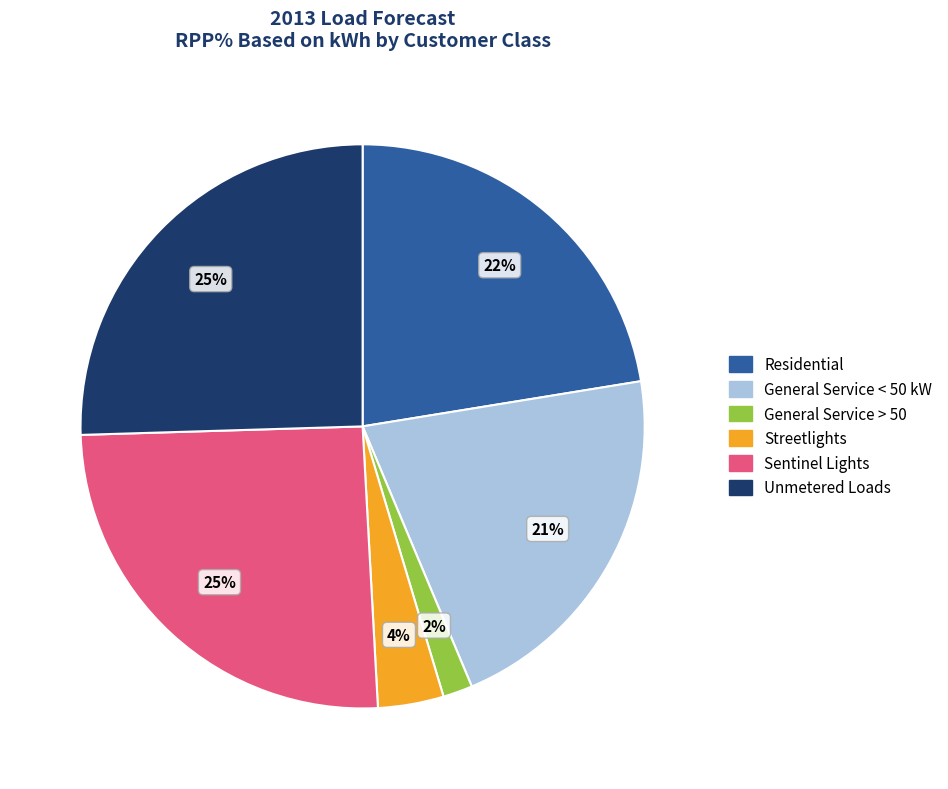

Does any single category account for the majority?

No